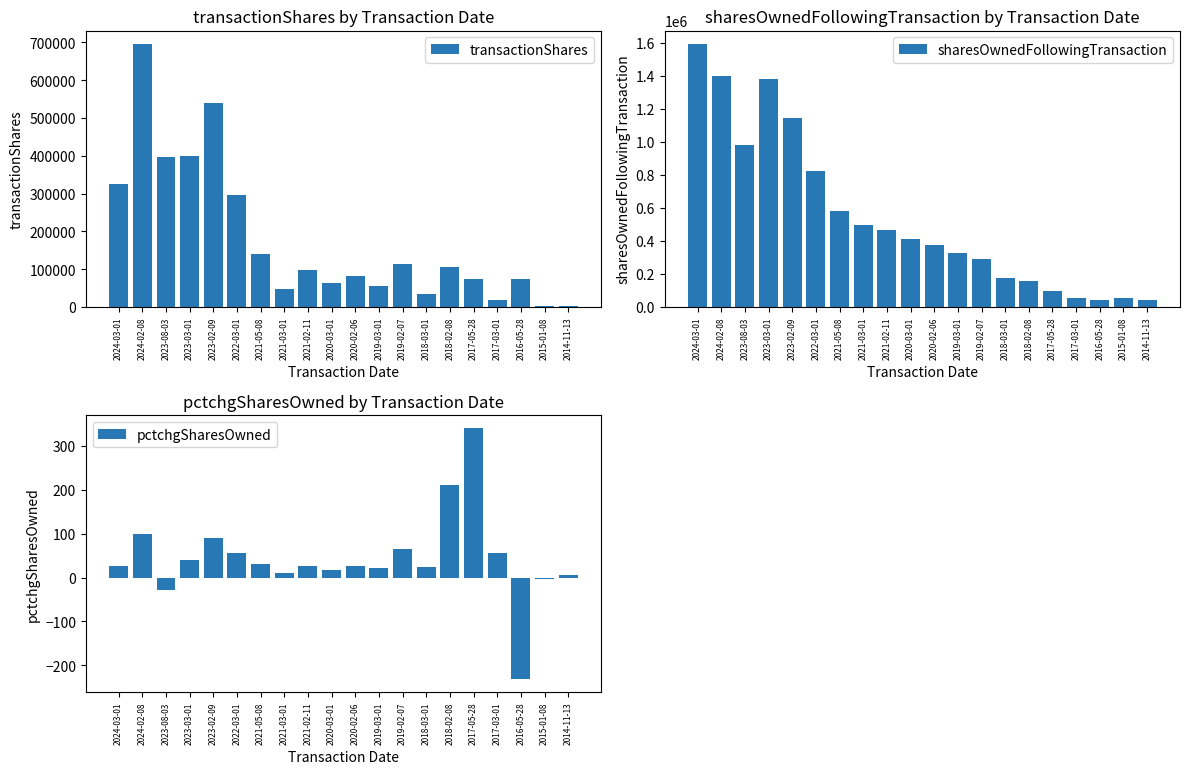

At which label does transactionShares reach its peak?

2024-02-08